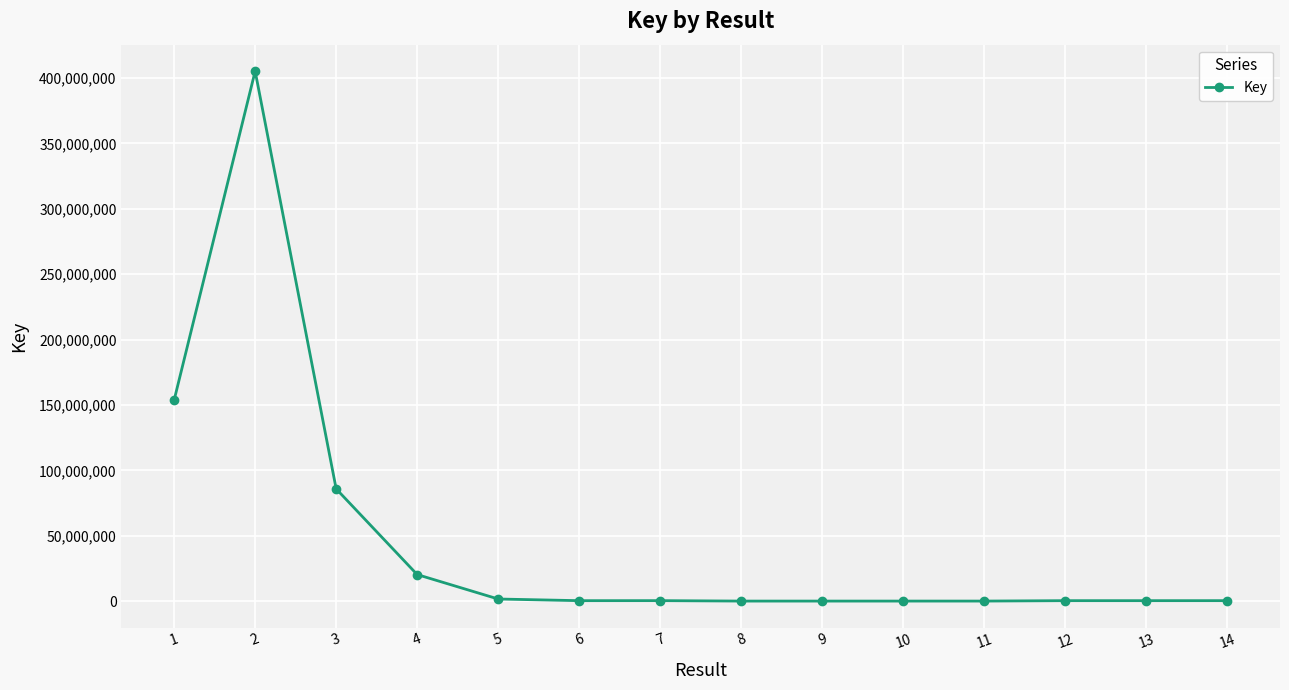

What is the average value?

47739016